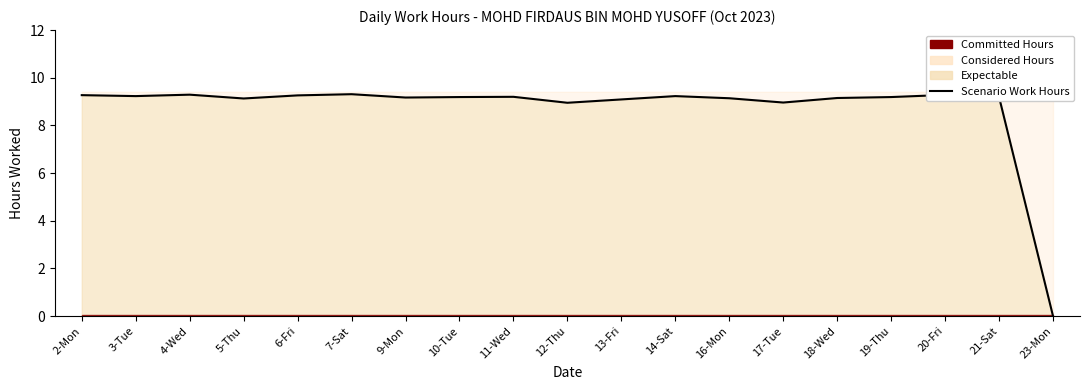

How many values are below 9?

3